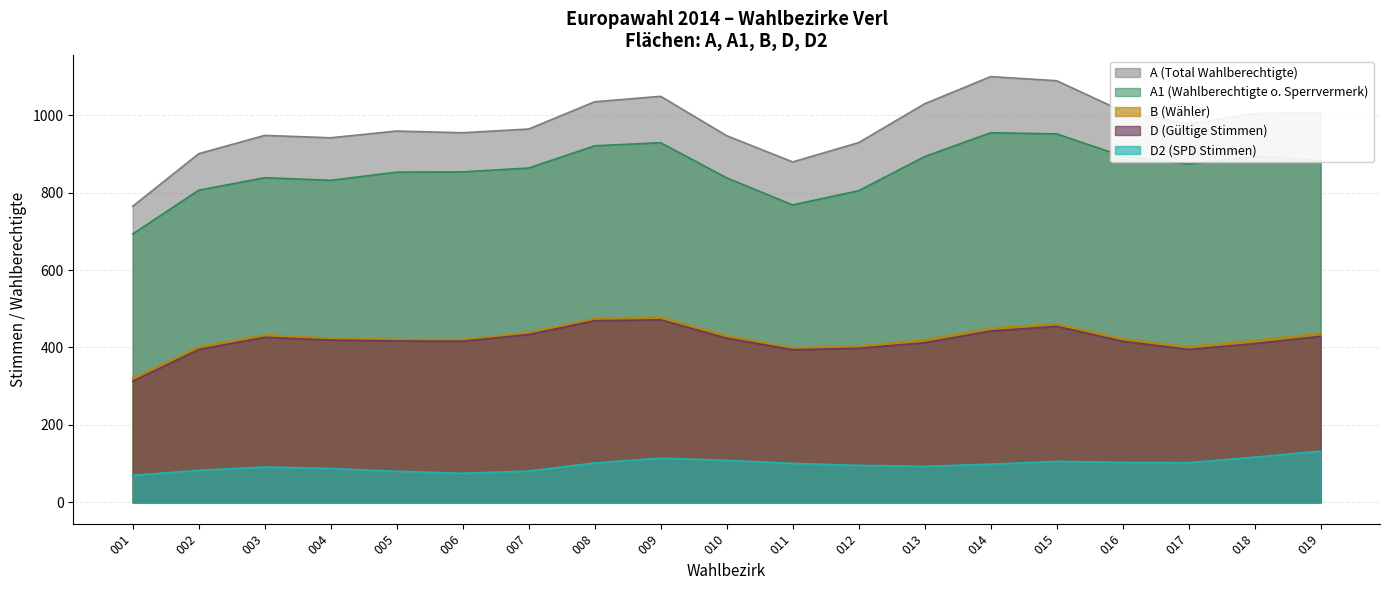

True or false: A1 and D2 cross at least once.

False